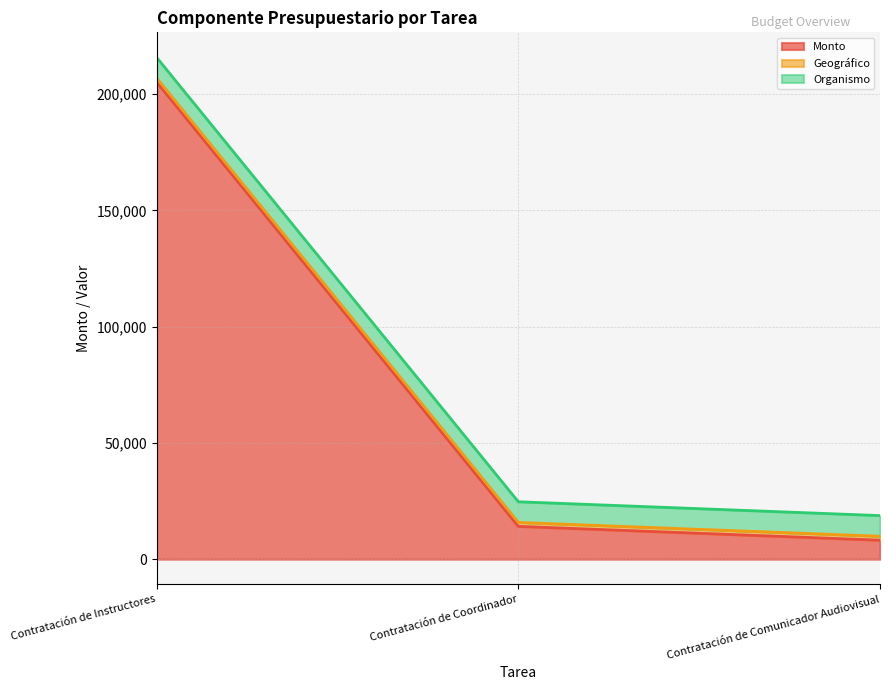

What is the highest value of the Organismo series?

8888